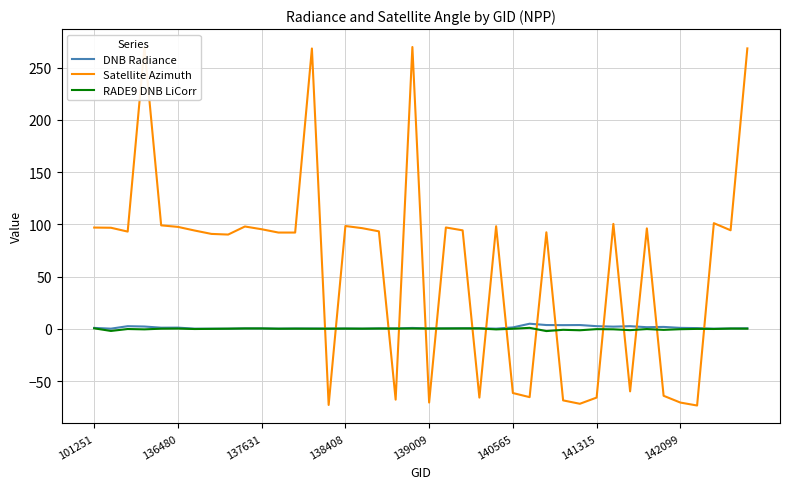

How many intersections are there between Satellite Azimuth and RADE9 DNB LiCorr?

16